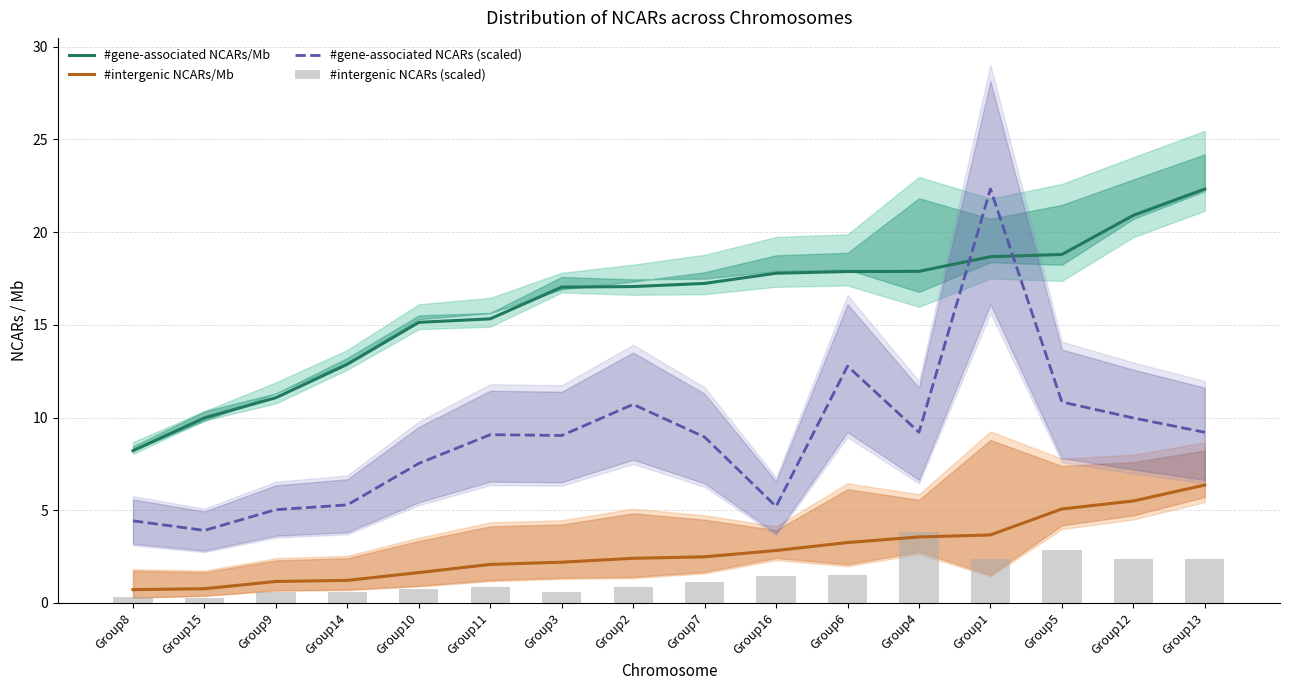

At which label does #intergenic NCARs/Mb first exceed 2?

Group11